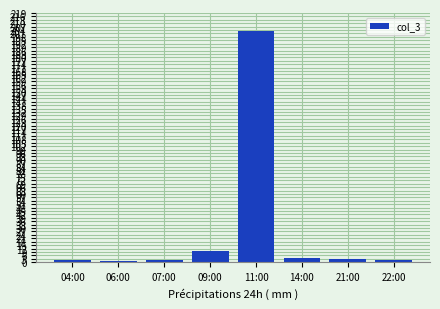

What is the label of the 7th bar from the right?

06:00